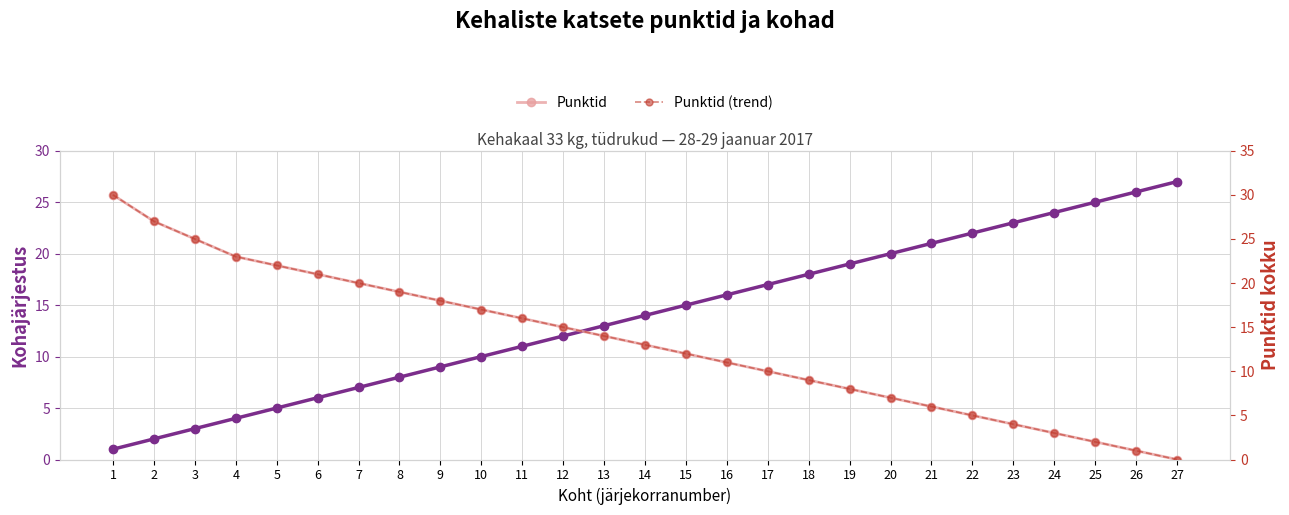

What is the total value across all series at 25?

29